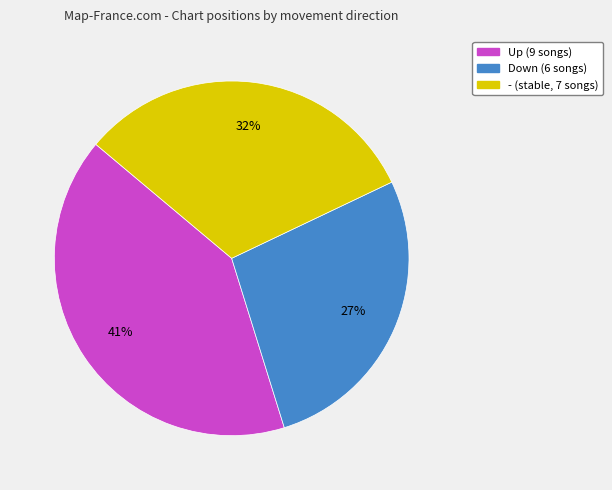

To the nearest percent, what is the difference between the largest and smallest slice percentages?

14%